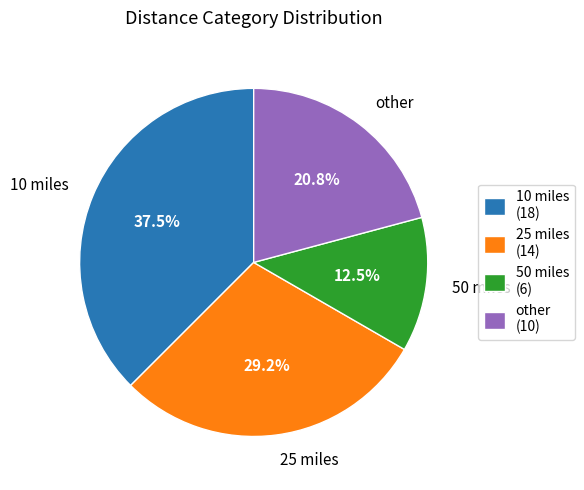

How many segments does this pie chart have?

4